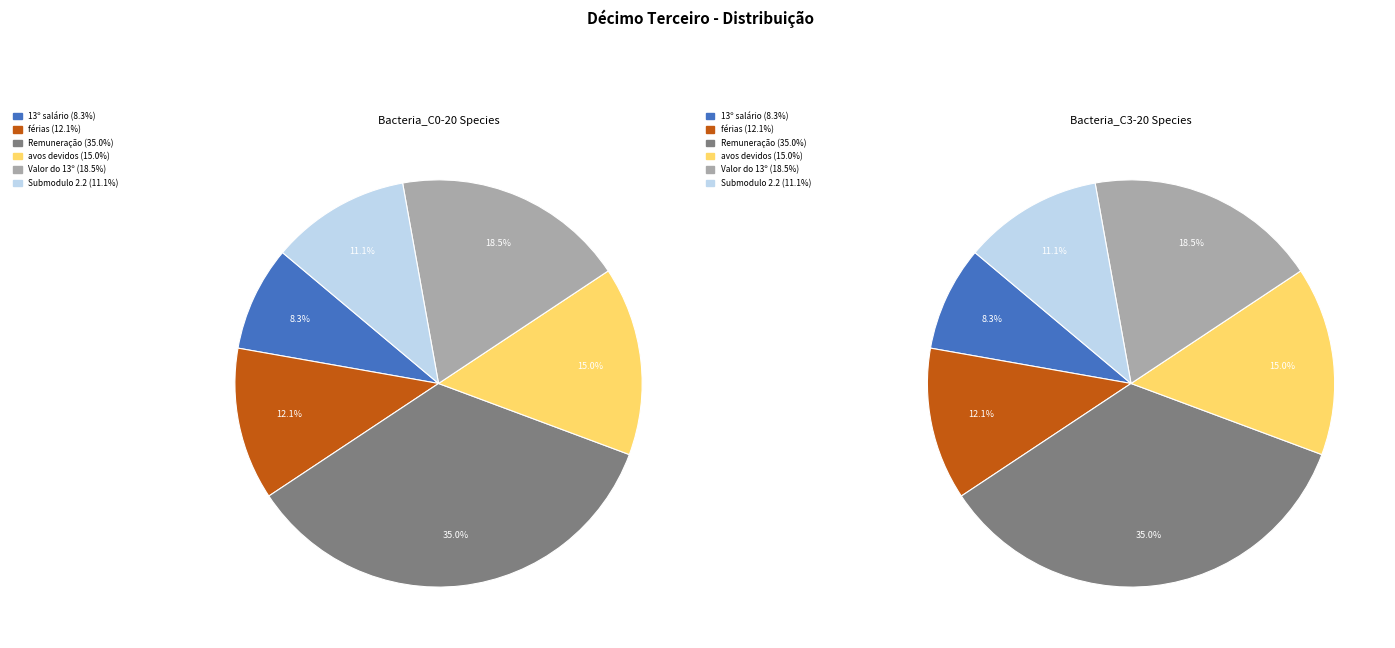

Count the number of slices in the pie.

6